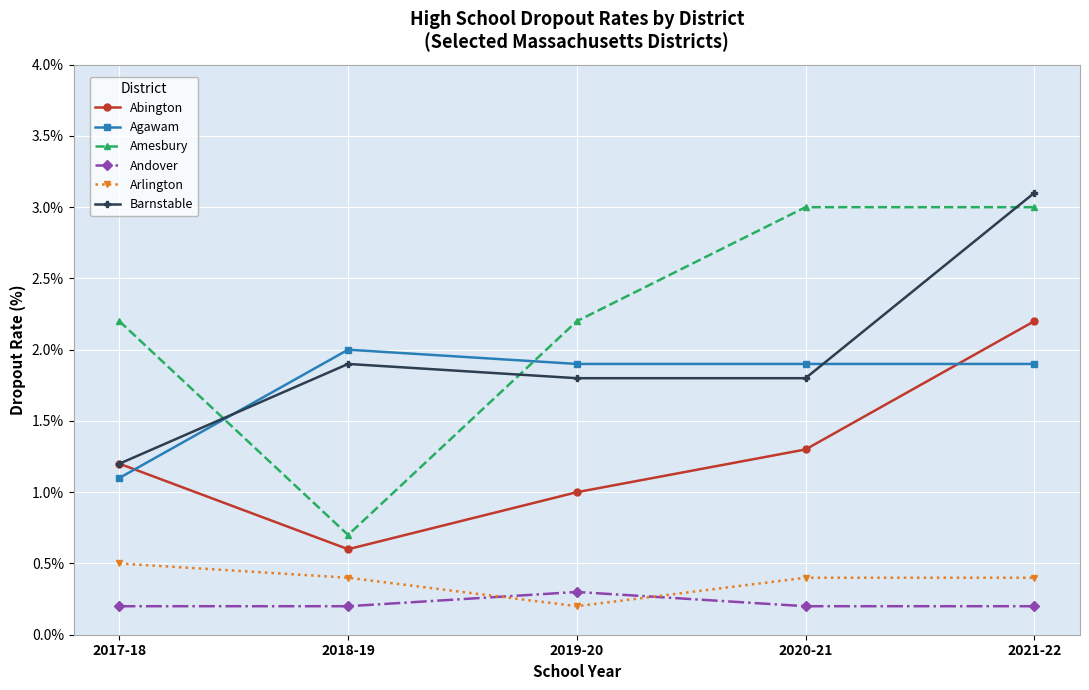

Which series has the largest total across all categories?

Amesbury